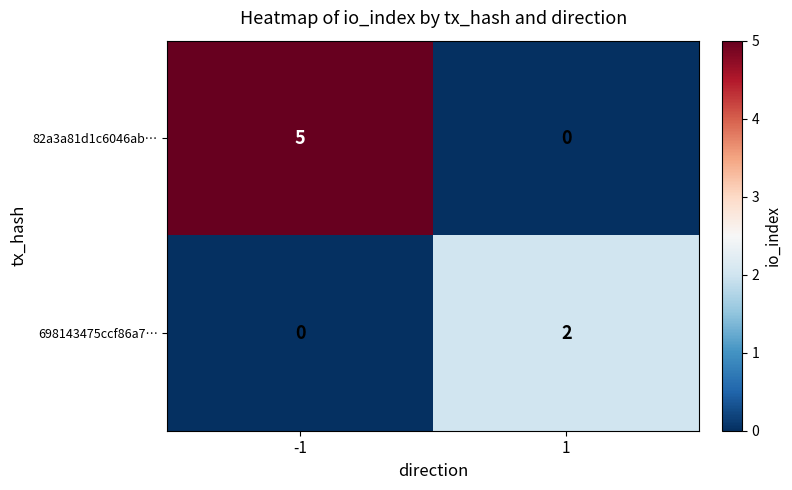

The value of 698143475ccf86a7… at -1 is 0. True or false?

True